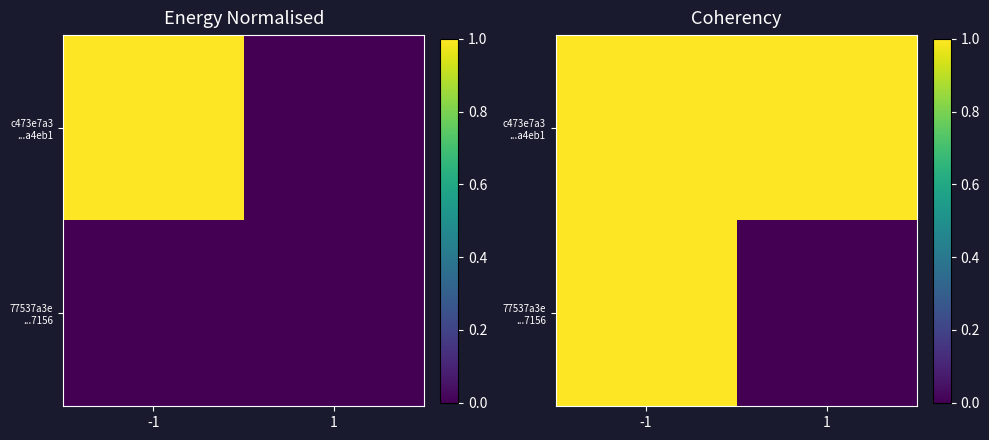

At which category is the sum across all series the highest?

-1